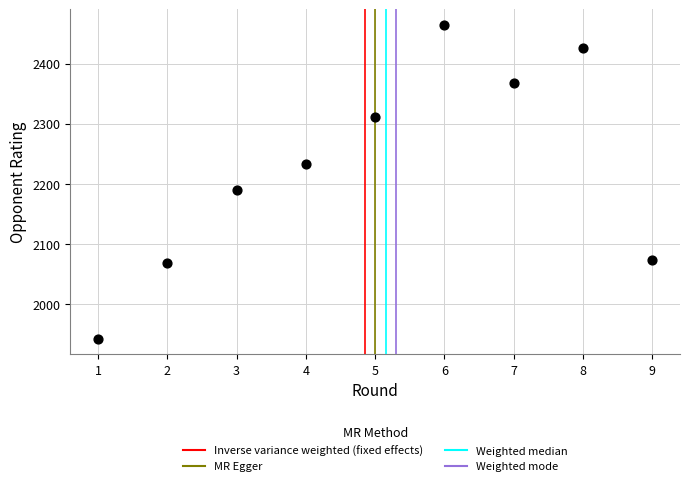

What is the average X value?

5